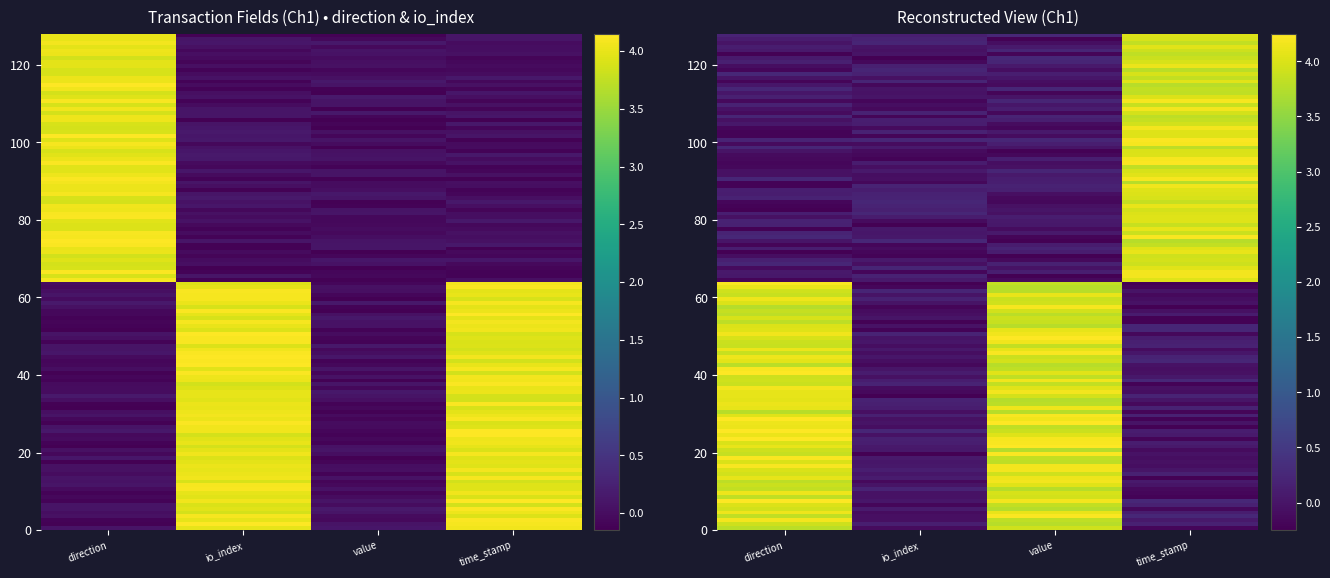

True or false: tx_e6ecf688 has a value of 0.1 at direction.

True